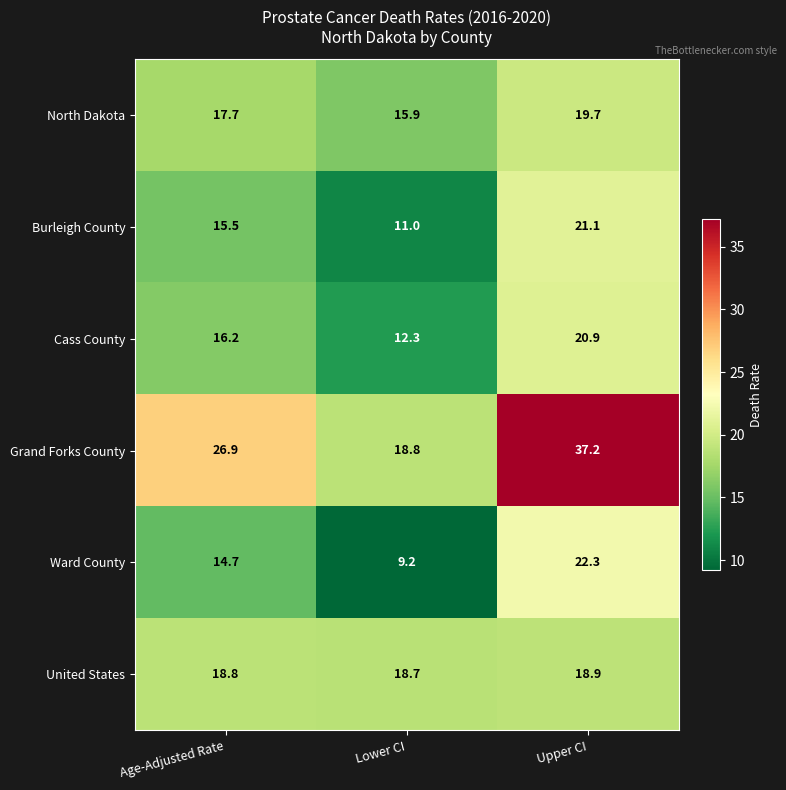

What is the sum of all Grand Forks County values?

82.9